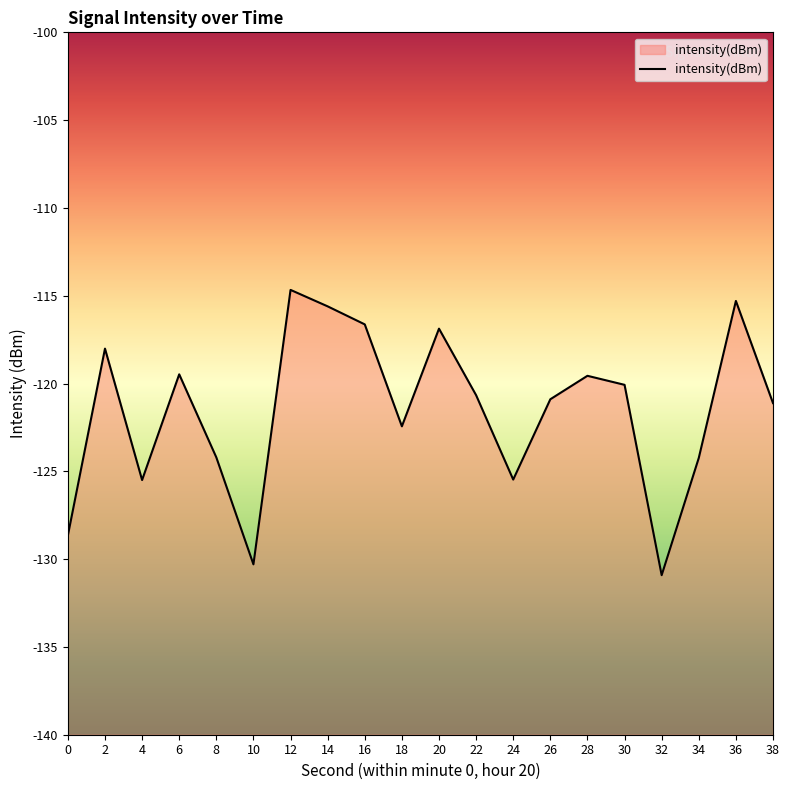

How many points are lower than both their immediate neighbors (excluding endpoints)?

5